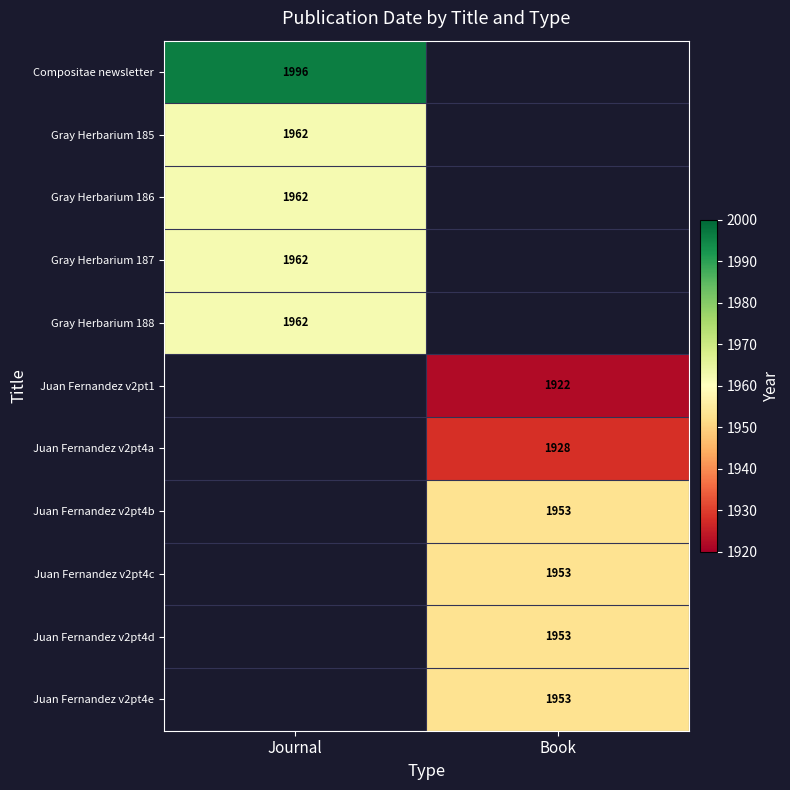

True or false: Juan Fernandez v2pt1 has a value of 756 at Book.

False